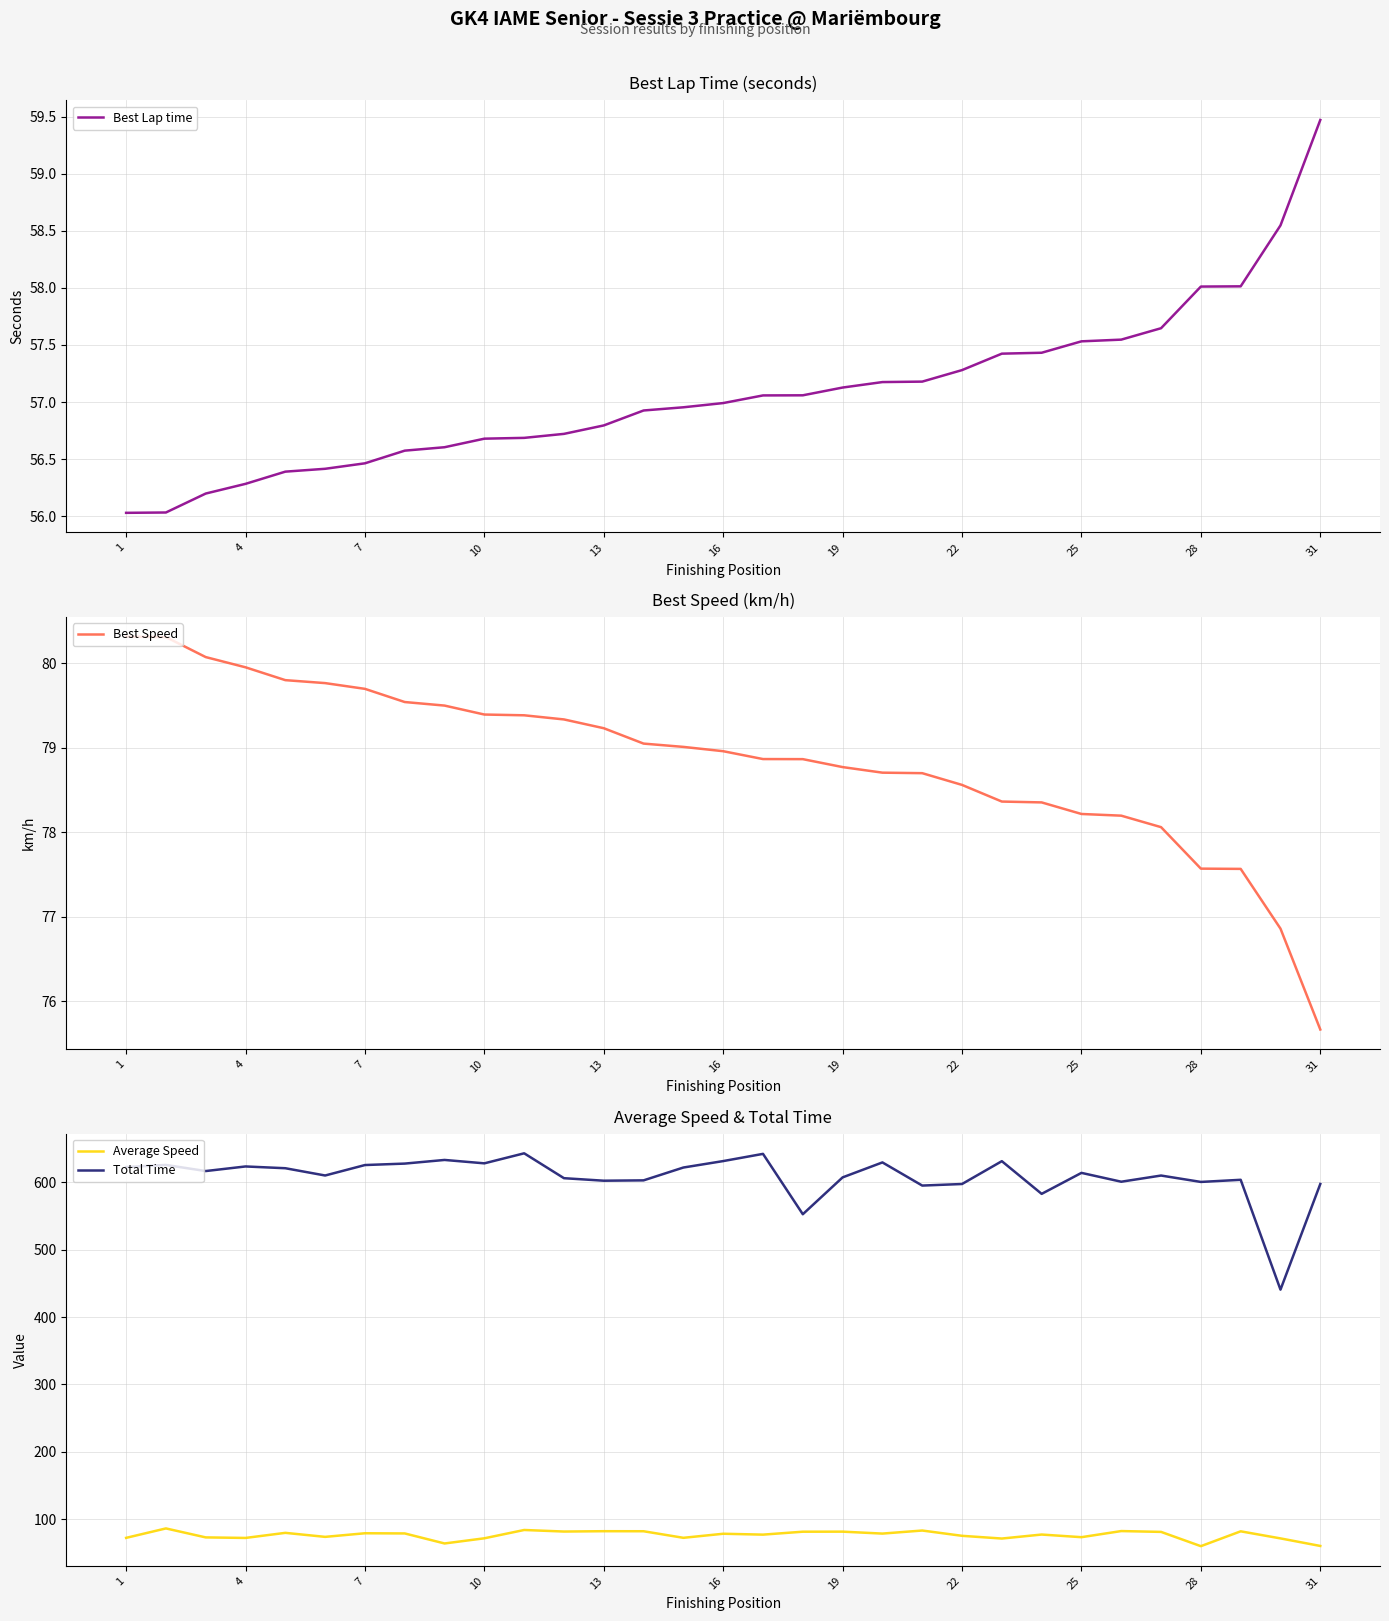

Count the number of categories in the chart.

31